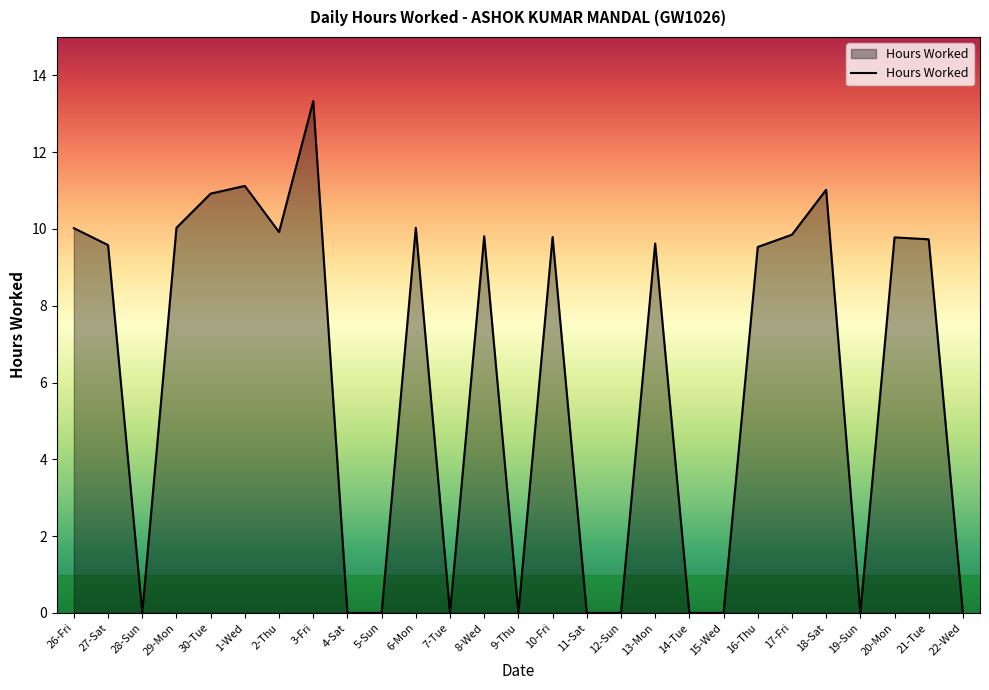

What is the greatest value displayed?

13.3